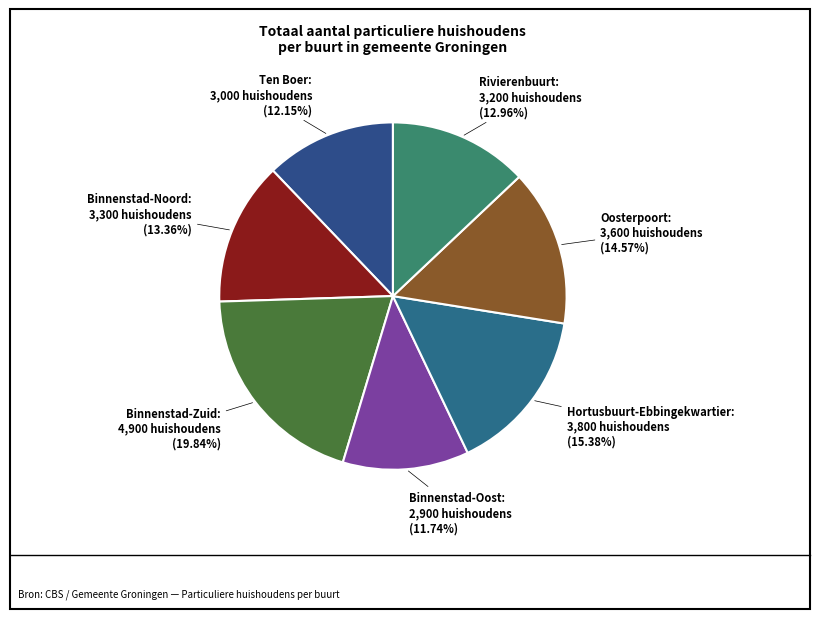

Does any single category account for the majority?

No